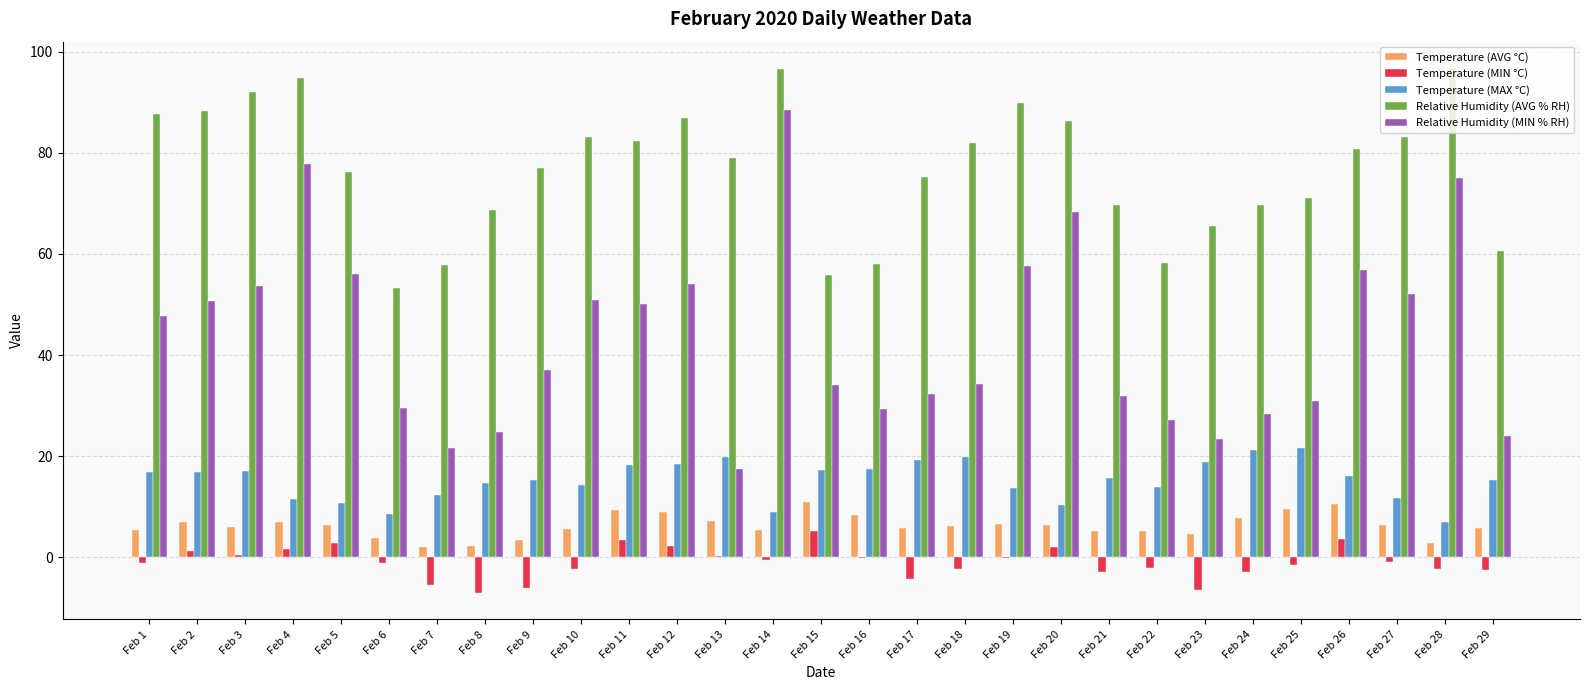

Is the value of Temperature (MAX °C) at Feb 10 greater than the value of Temperature (AVG °C) at Feb 13?

Yes